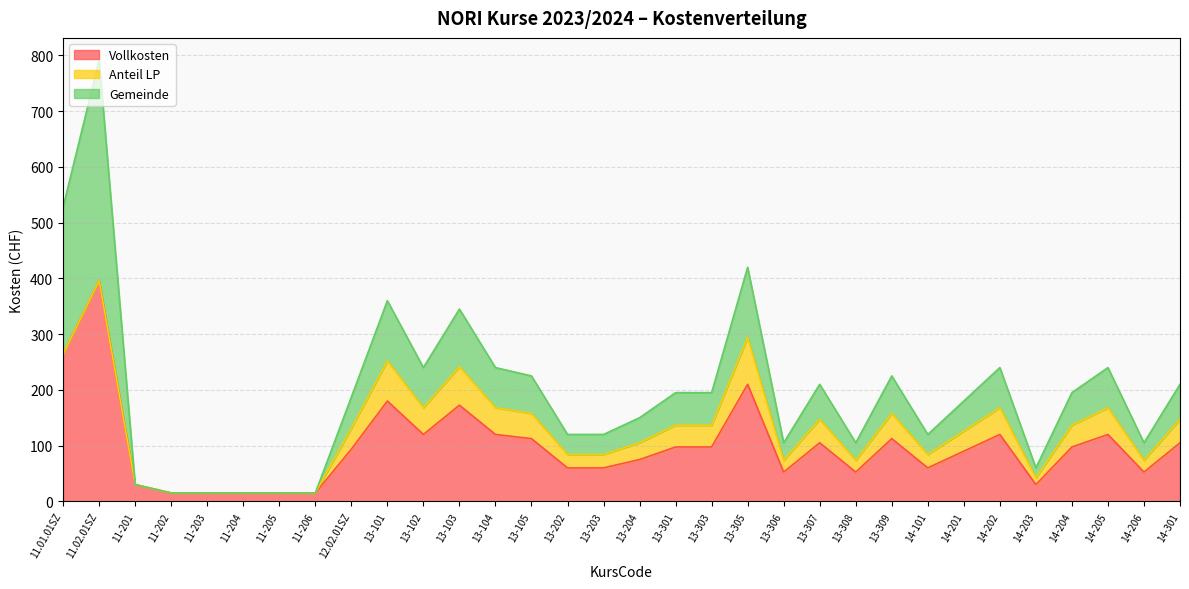

Which category has the highest value in the Vollkosten series?

11.02.01SZ